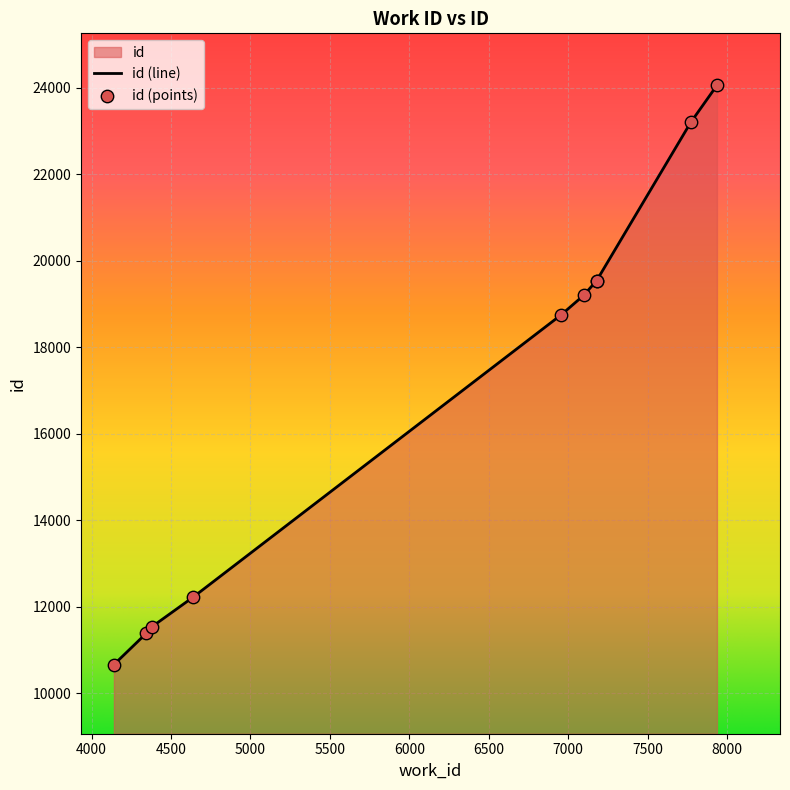

Between 4141 and 4382, which is larger?

4382